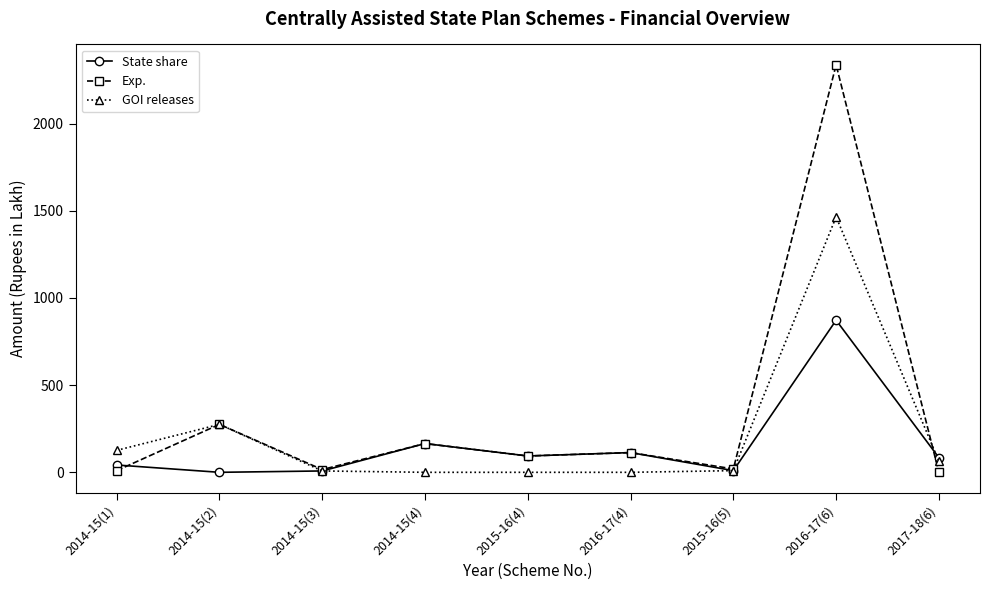

Where is Exp. nearest to the value 1168?

2014-15(2)